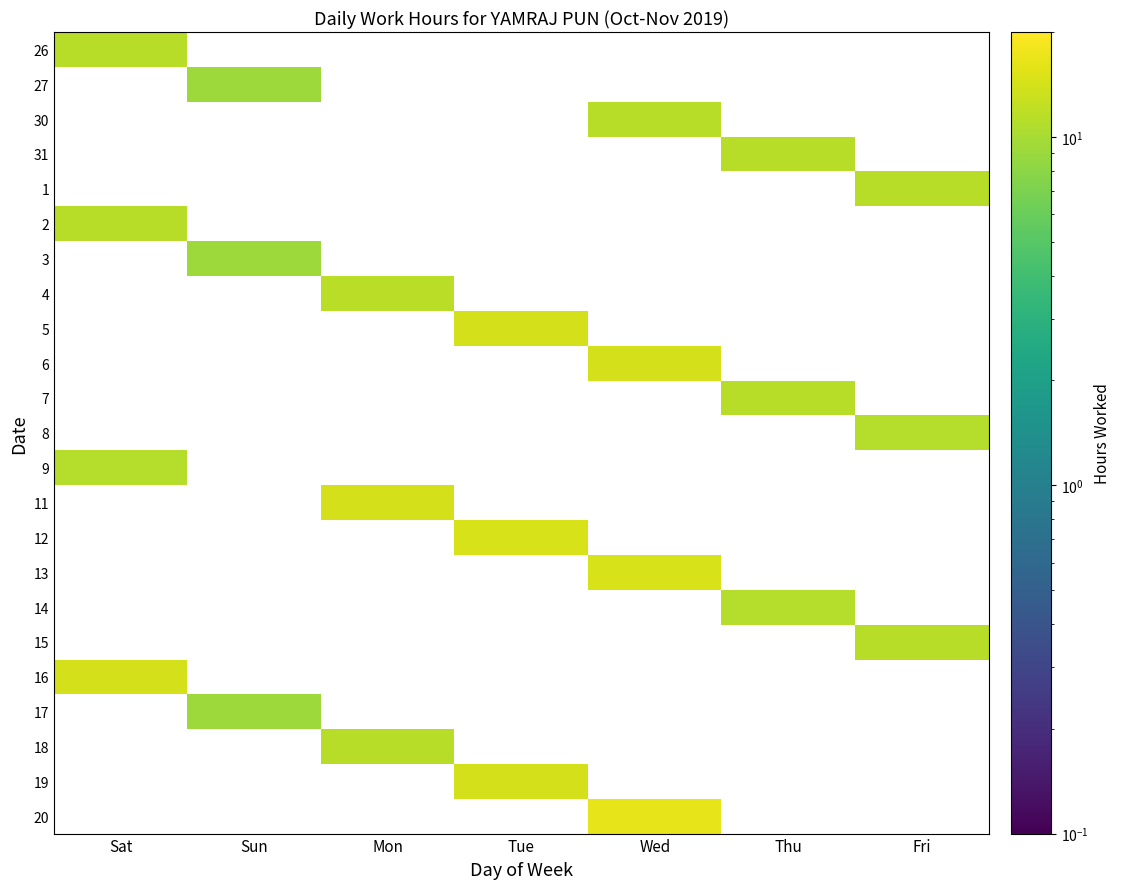

Between Fri and Tue, which is larger?

Tue